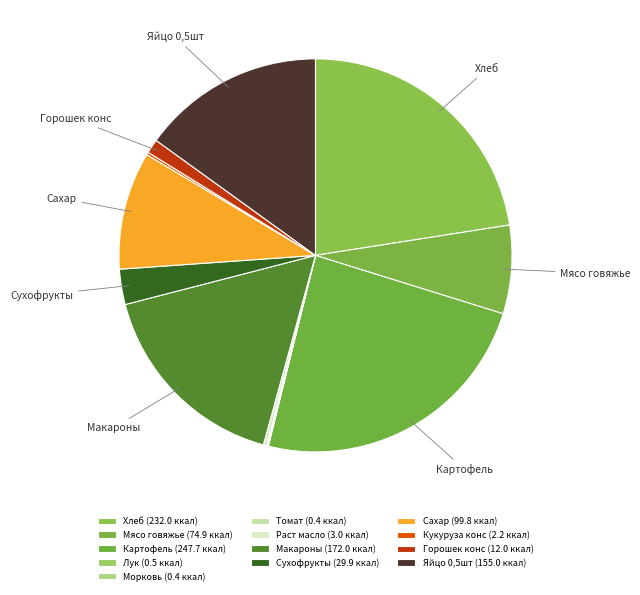

What percentage is the Мясо говяжье slice, to the nearest percent?

7%